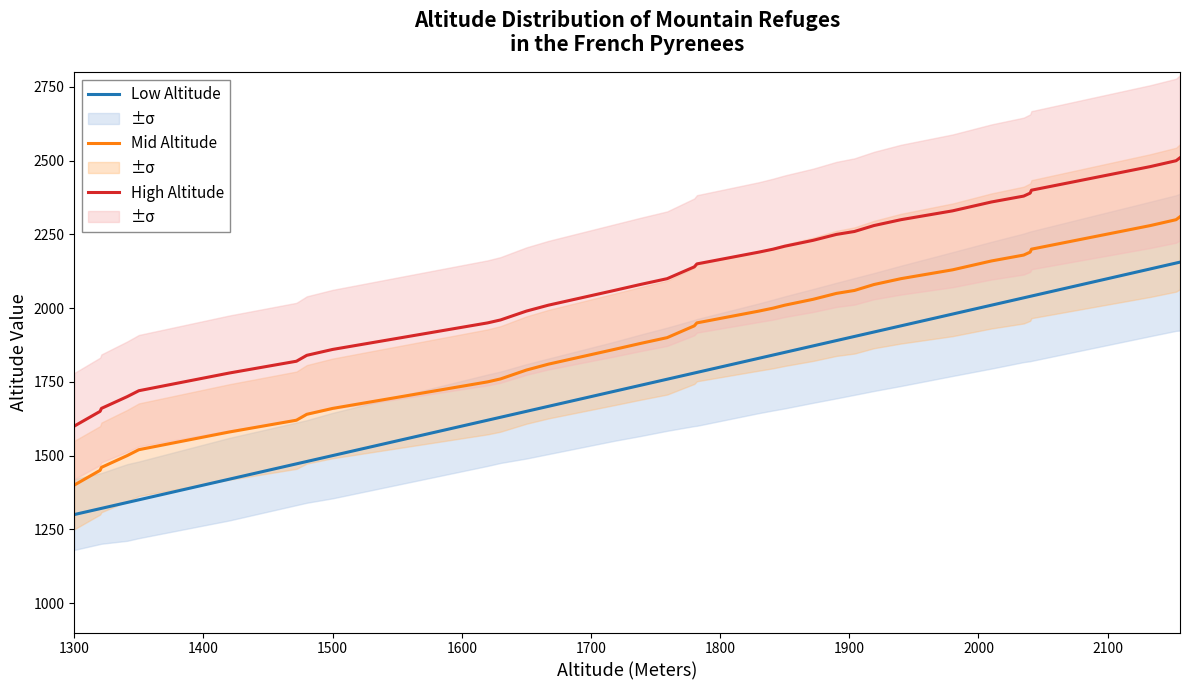

True or false: High Altitude and Mid Altitude cross at least once.

False